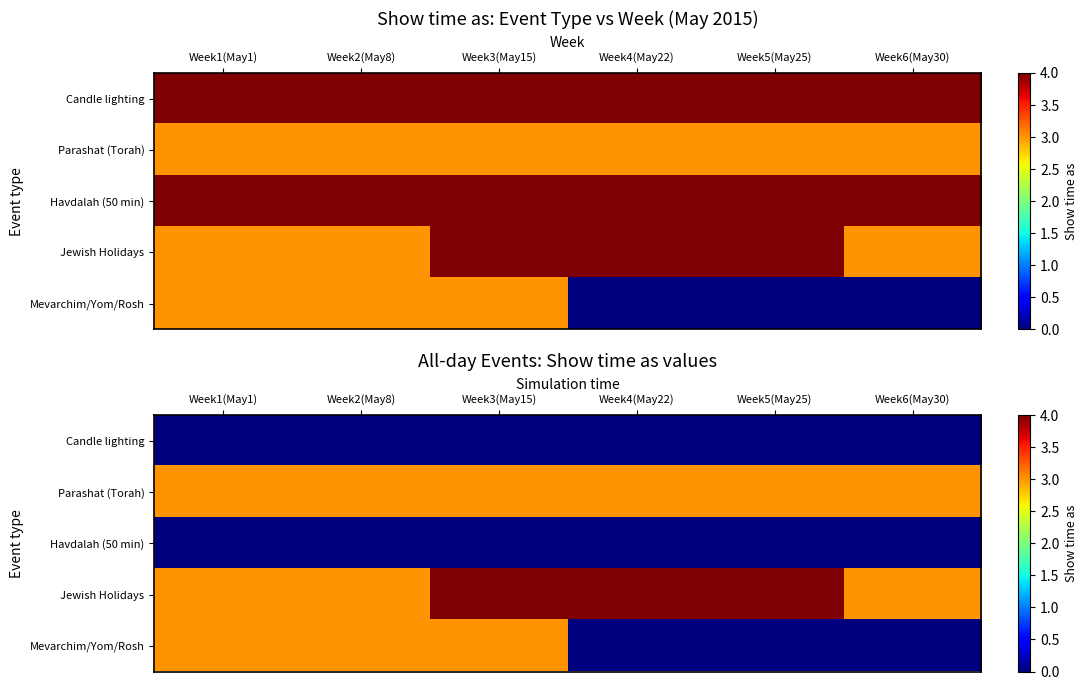

What is the difference between the highest and lowest values at Week1(May1)?

3